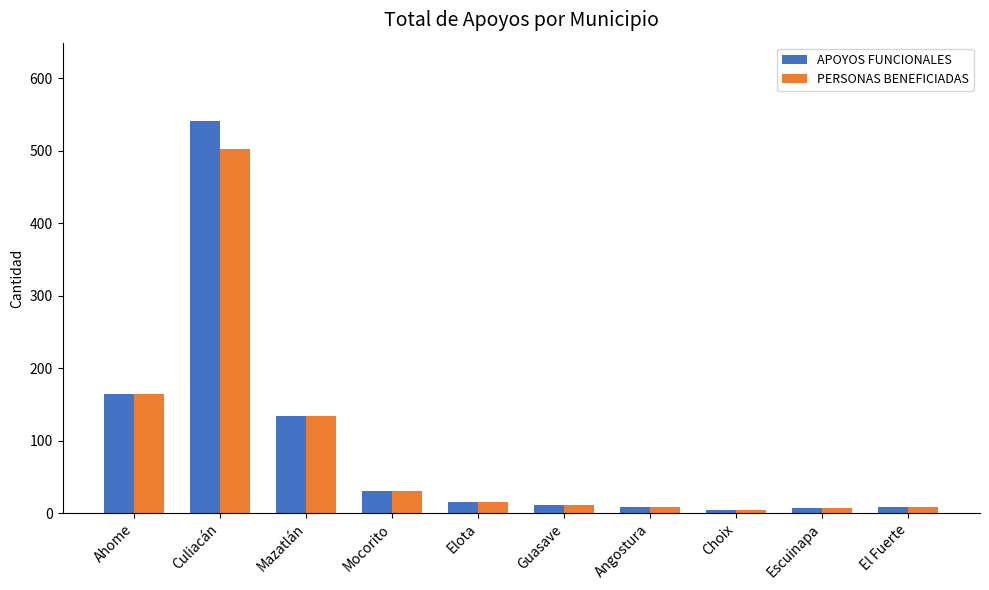

Rank the series by their maximum value, from highest to lowest.

APOYOS FUNCIONALES, PERSONAS BENEFICIADAS